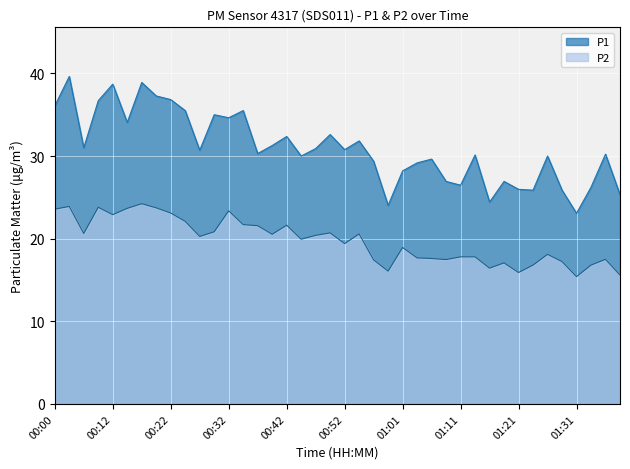

List the series in order of their overall mean, highest first.

P1, P2